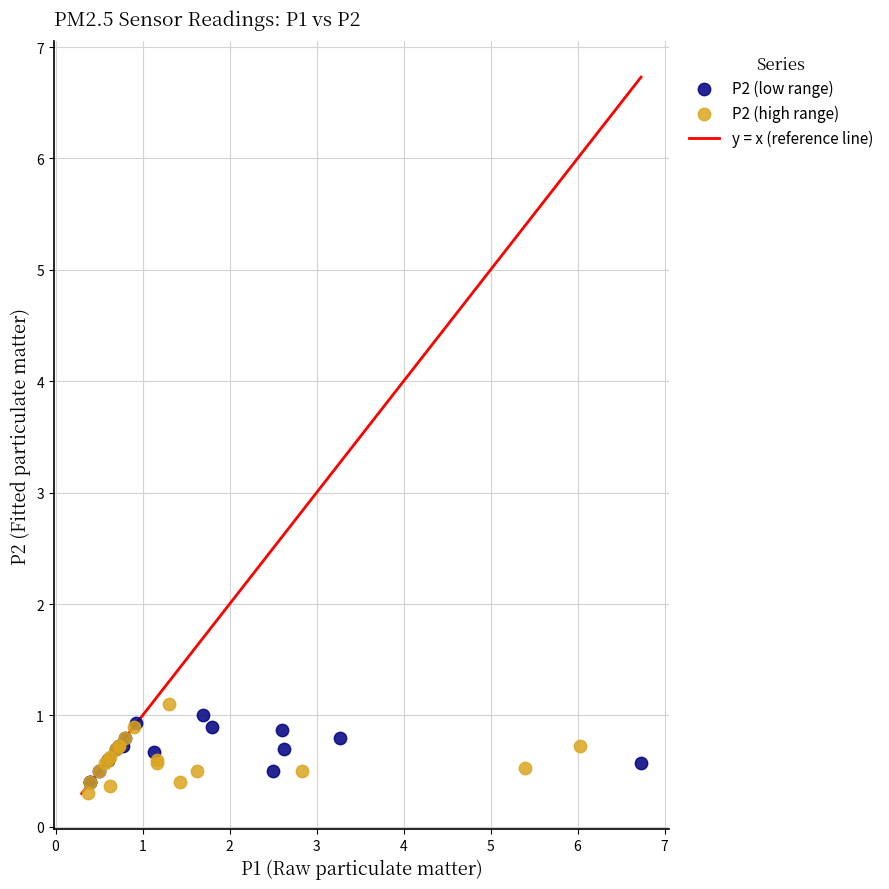

Which series contains the highest Y value?

P2 (high range)